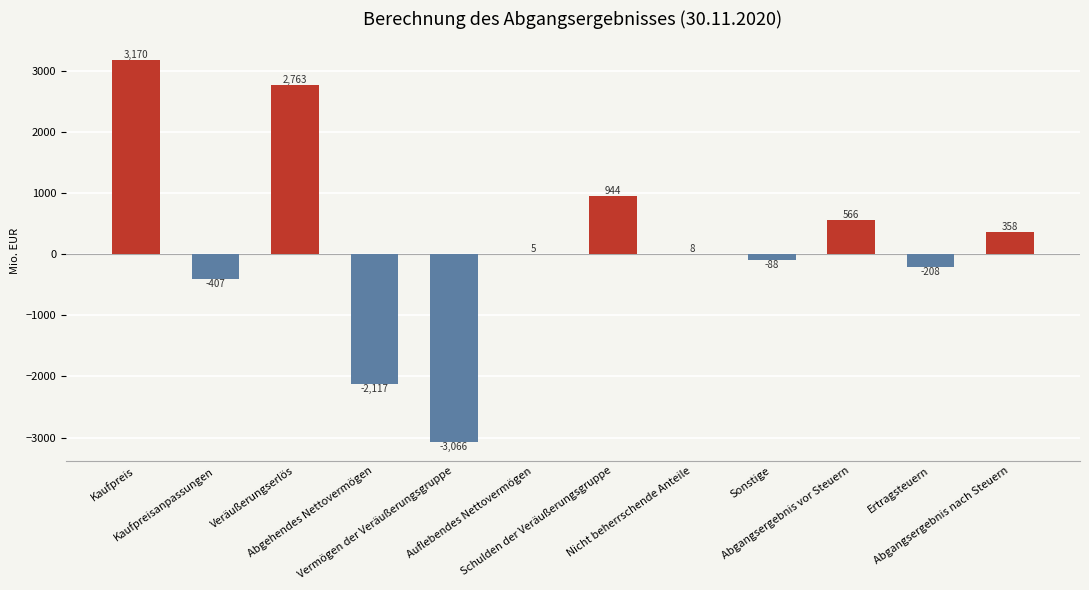

What is the greatest value displayed?

3170